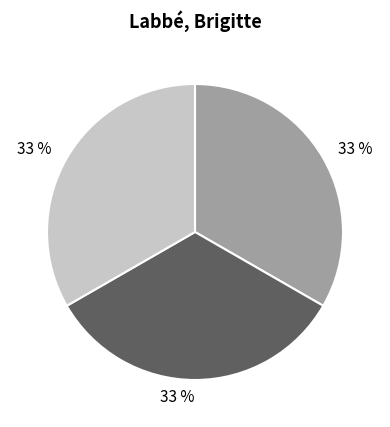

To the nearest percent, what is the average slice percentage?

33%